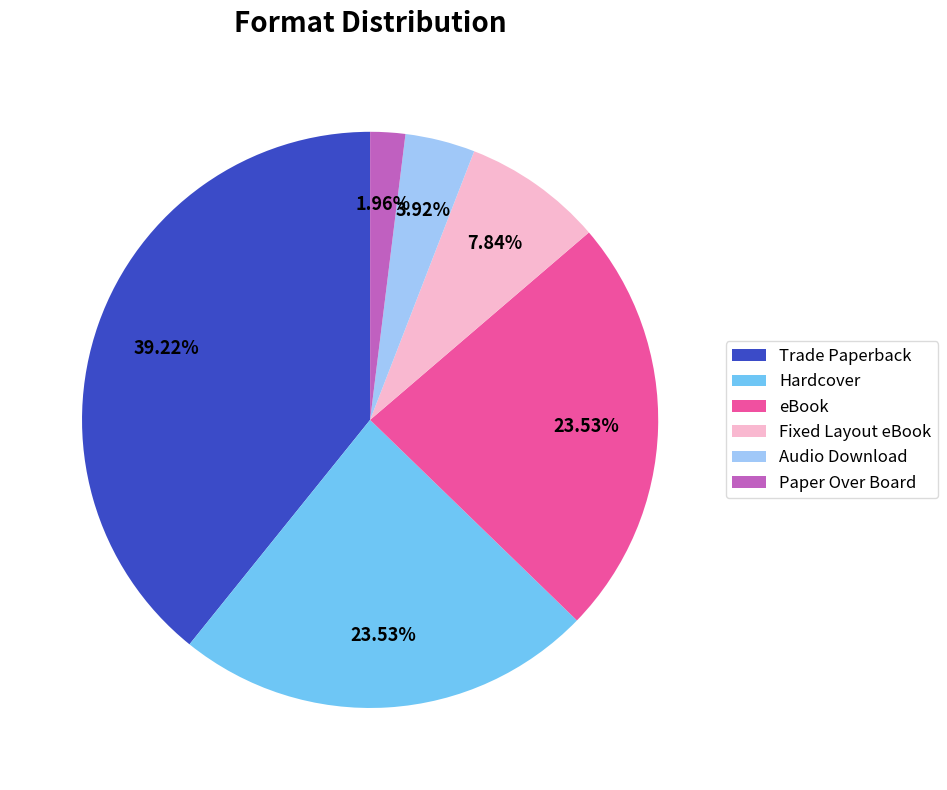

To the nearest percent, what portion does Paper Over Board represent?

2%